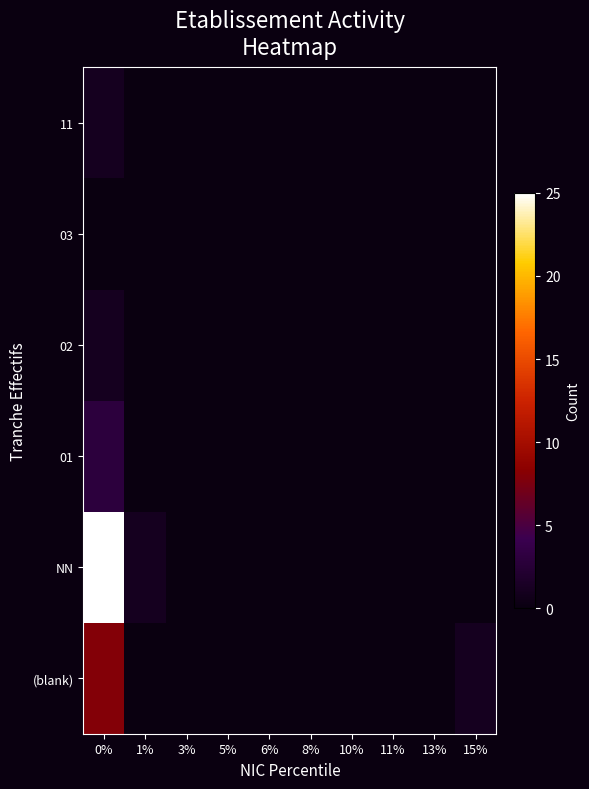

At how many categories does at least one series exceed 3?

1